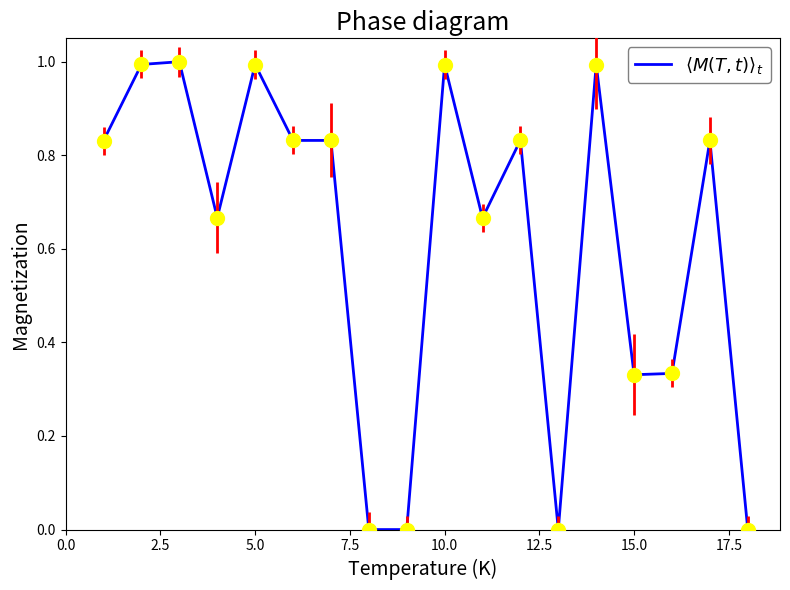

What is the maximum value shown in the chart?

1.0